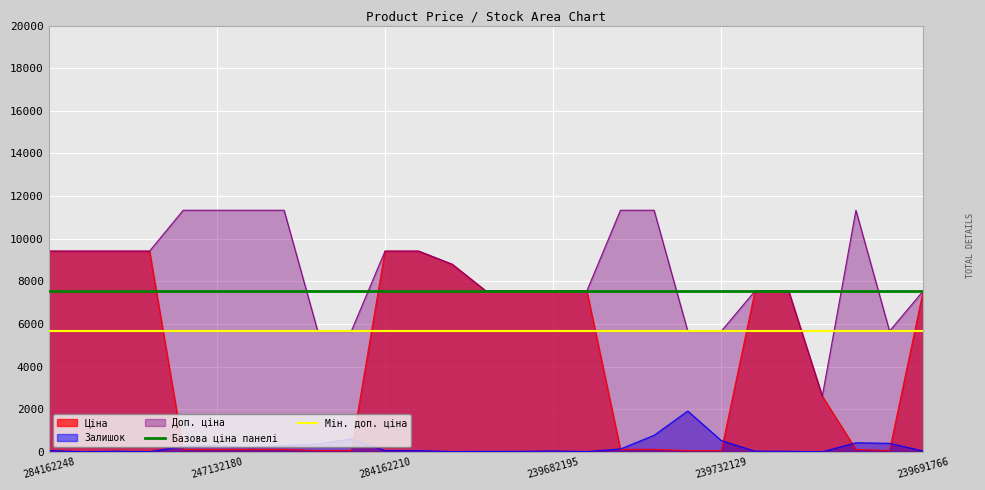

The value of Ціна at 284162248 is 9416.9. True or false?

True